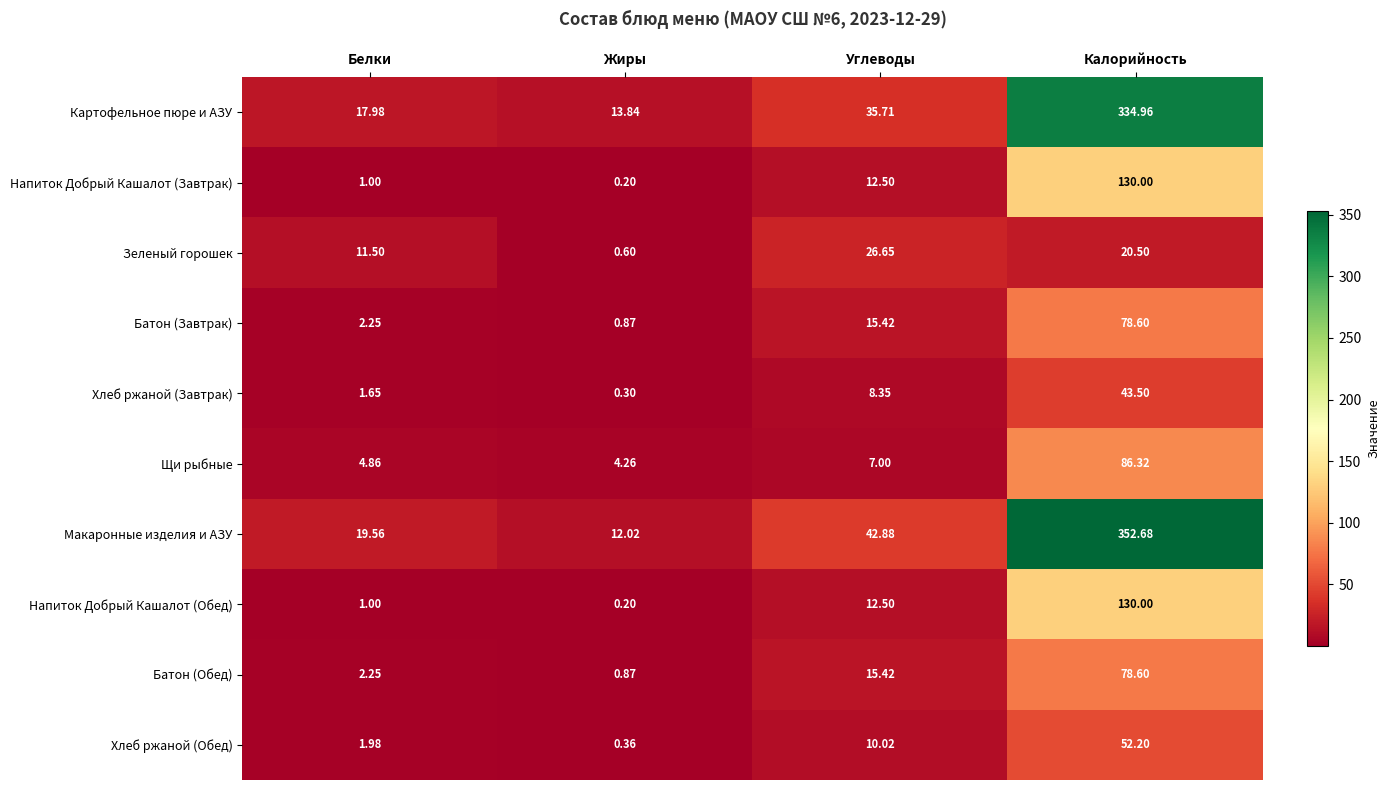

At which category does the chart reach its minimum across all series?

Жиры